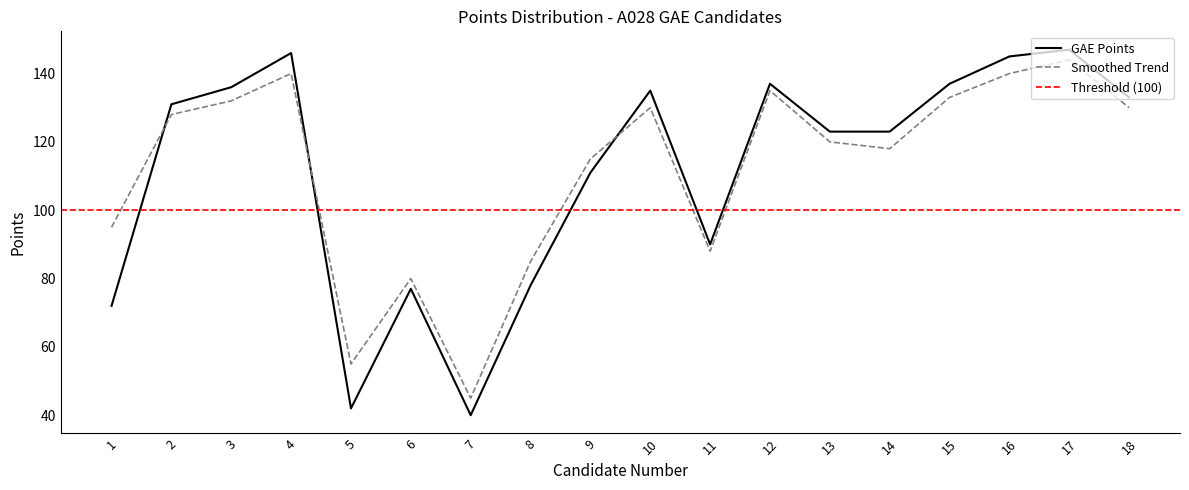

At which category does Avg by Class reach its first local valley?

5